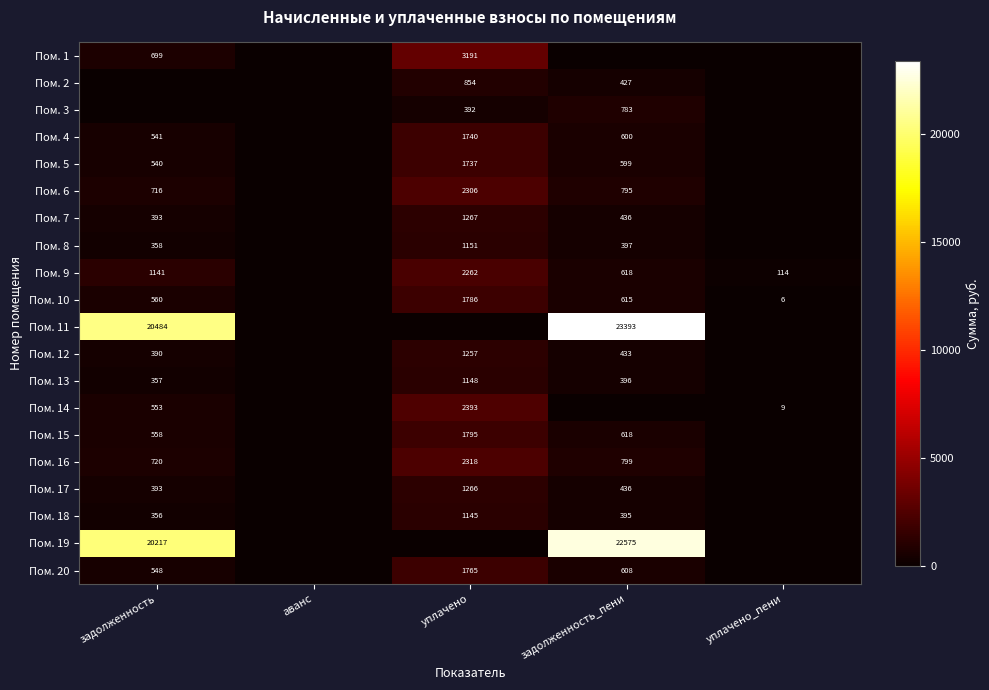

Is the value of Пом. 19 at задолженность_пени greater than the value of Пом. 8 at задолженность?

Yes